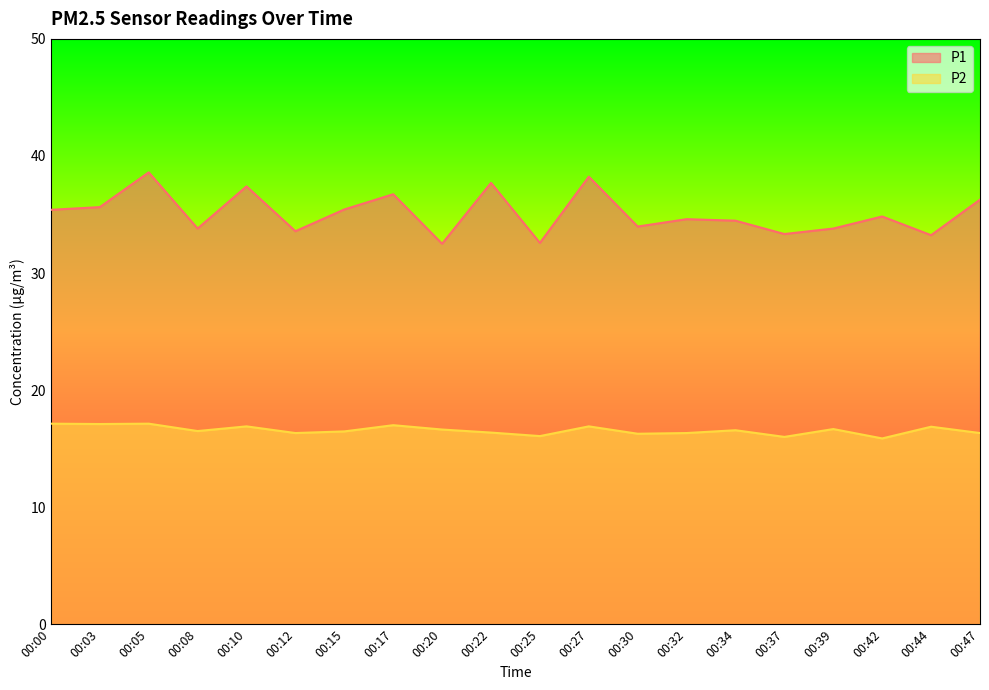

List the series in order of their overall mean, lowest first.

P2, P1